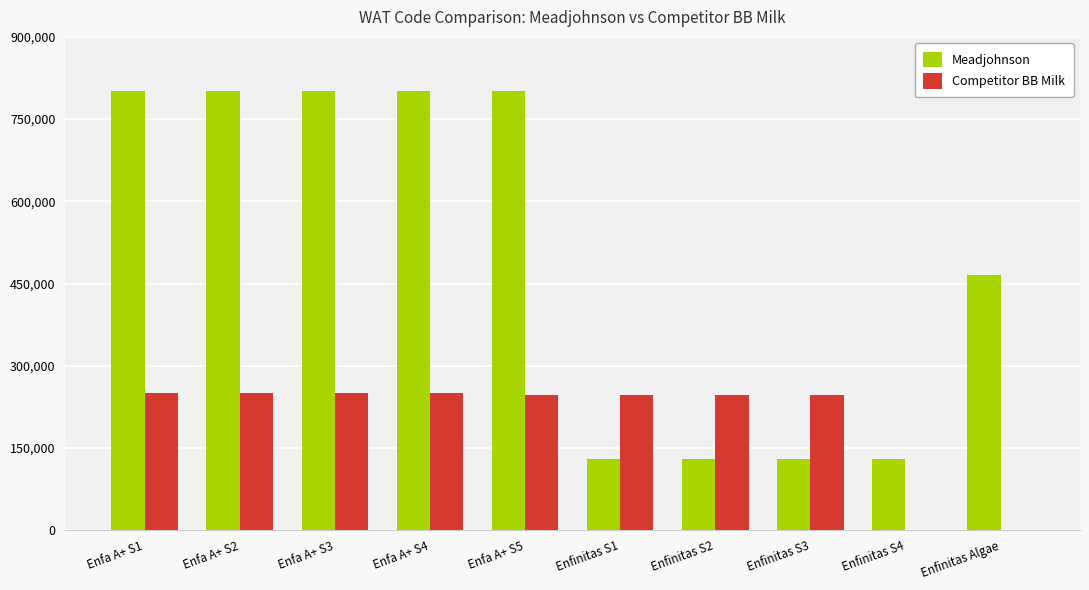

What is the sum of the Meadjohnson values at Enfa A+ S3 and Enfa A+ S5?

1603403